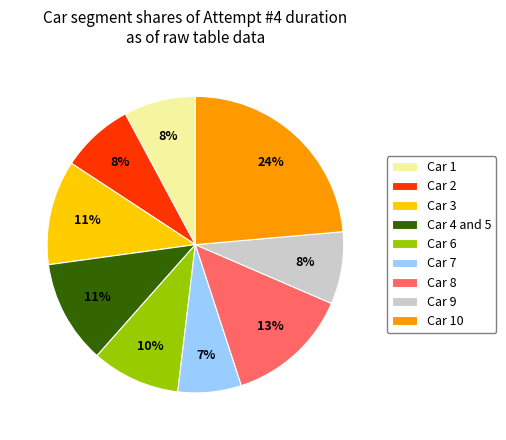

Which category has the biggest portion of the pie?

Car 10